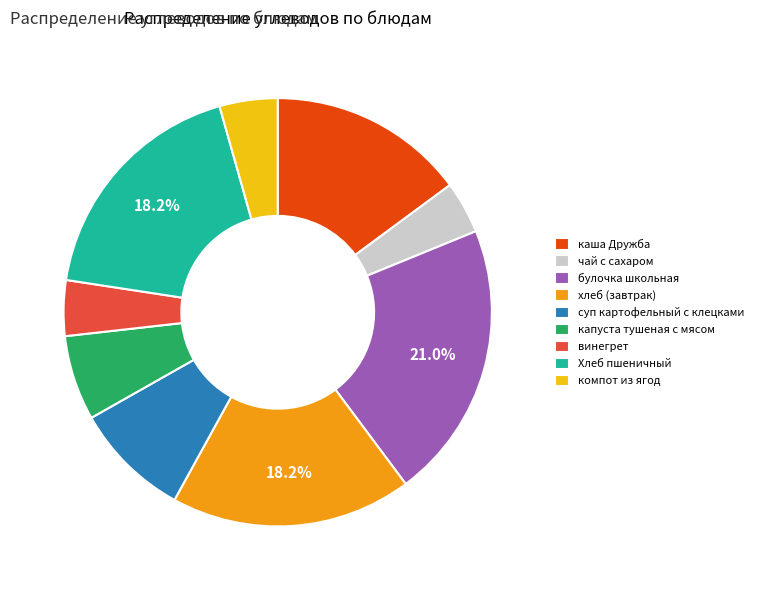

To the nearest percent, what portion does капуста тушеная с мясом represent?

6%